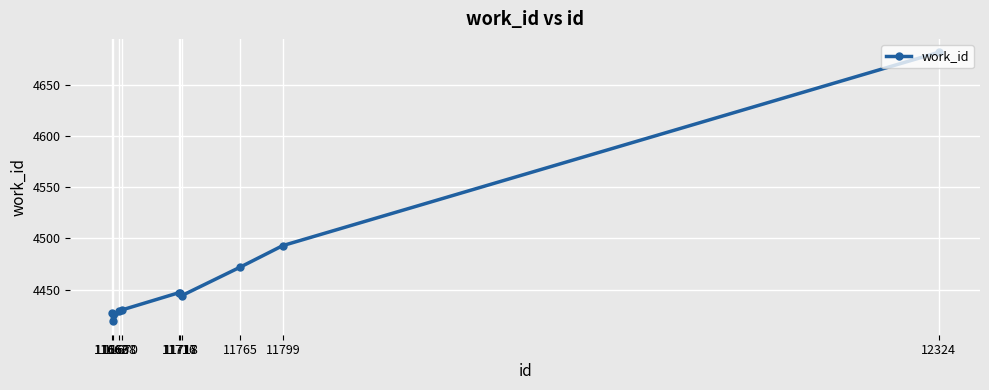

How many lines are shown in the chart?

1